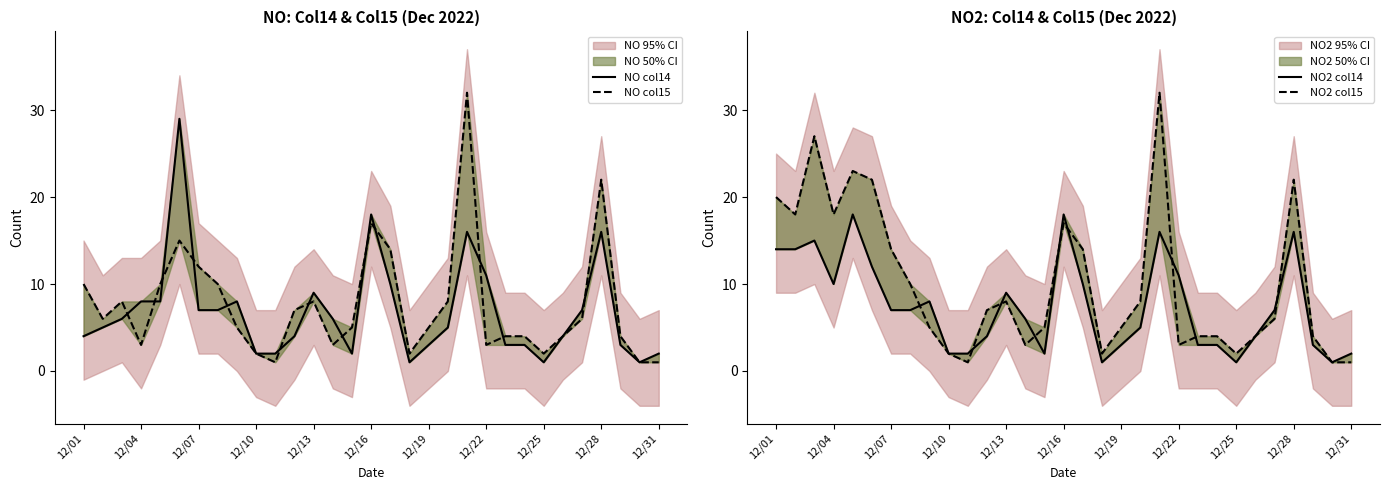

How many interior local peaks does the NO col14 series have?

6